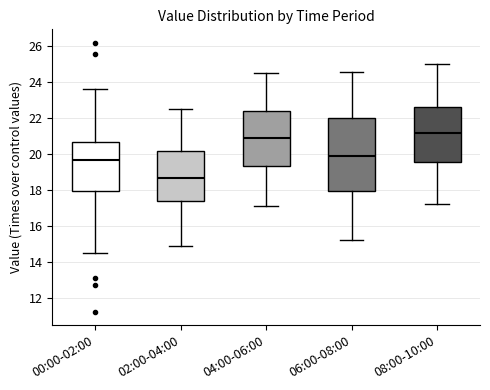

Which box has the lowest median line?

02:00-04:00